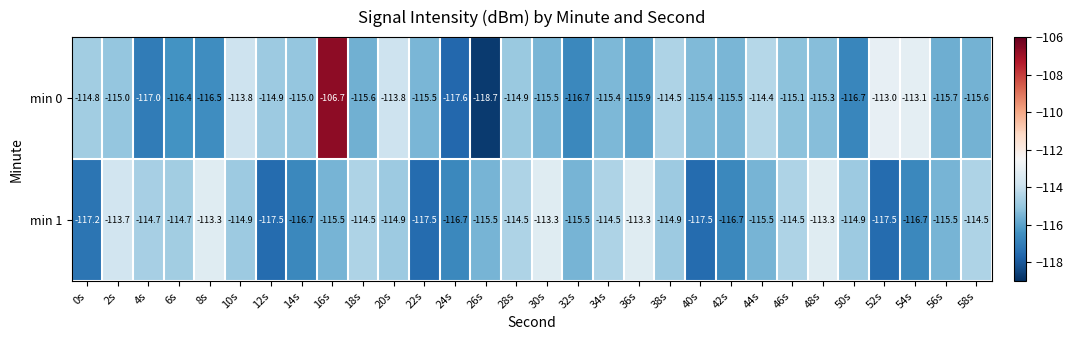

Which category has the lowest value in the min 0 series?

26s